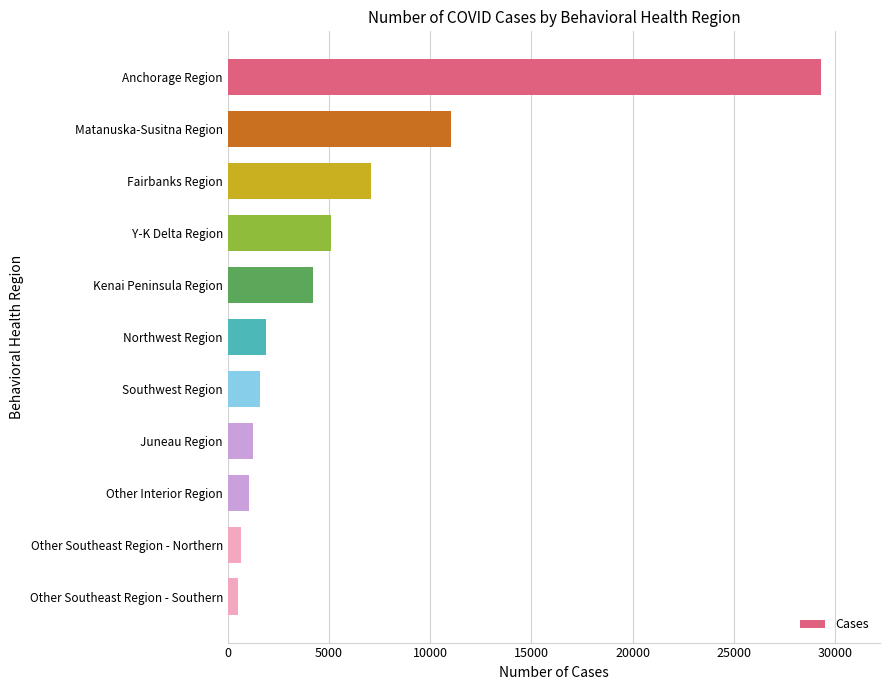

What is the change in value from Fairbanks Region to Matanuska-Susitna Region?

+3978